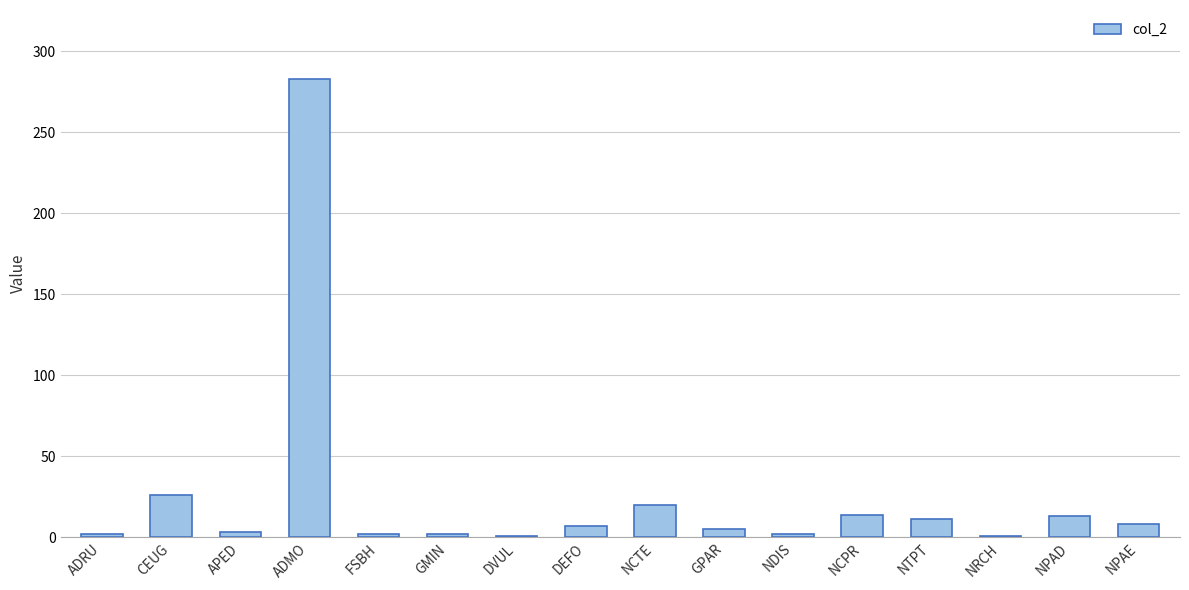

What is the maximum value shown in the chart?

283